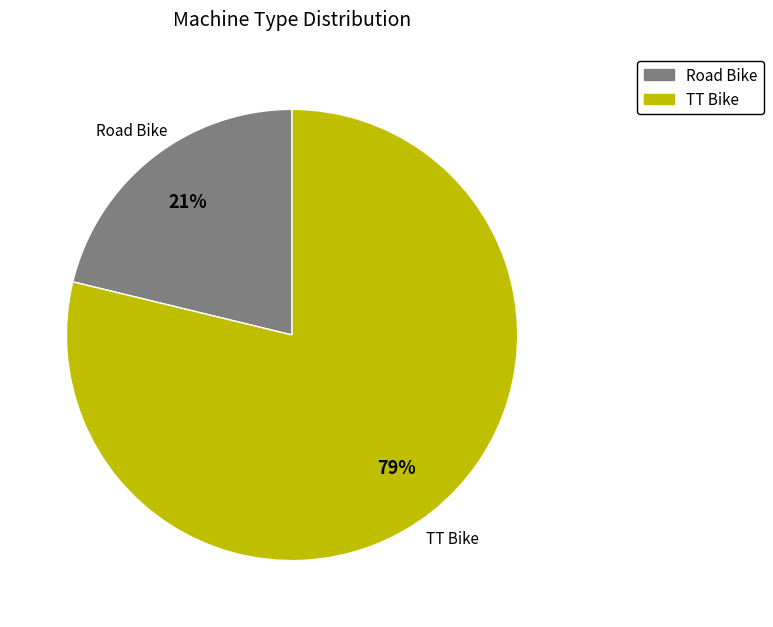

Is the sum of Road Bike and TT Bike greater than half?

Yes